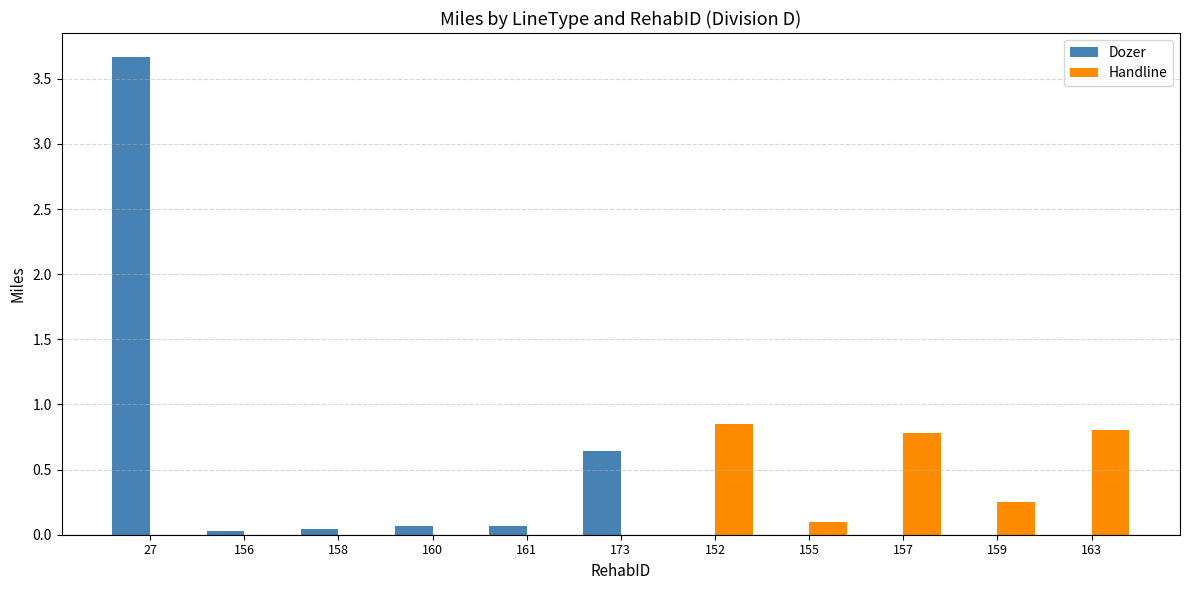

At which category is the sum across all series the highest?

27